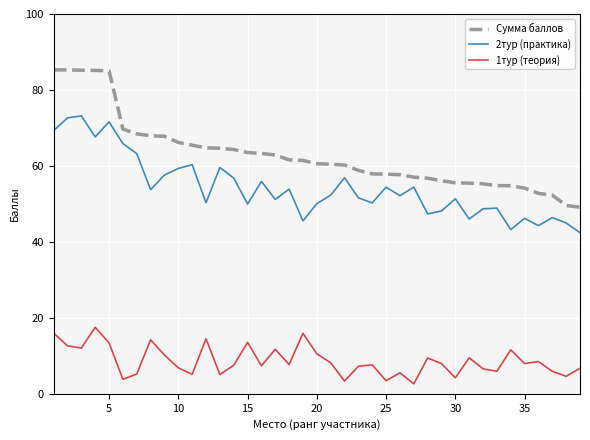

How many values in the 2тур (практика) series exceed 52?

20